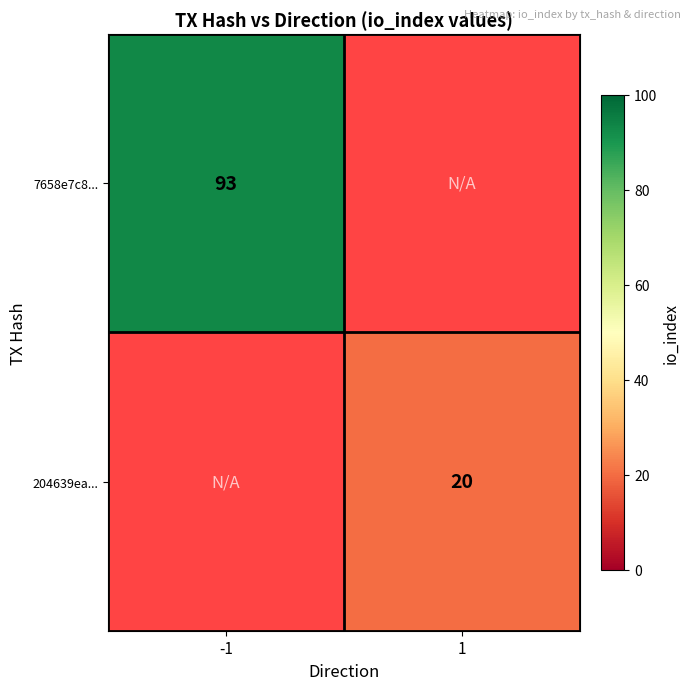

The value of 204639ea... at 1 is 20. True or false?

True